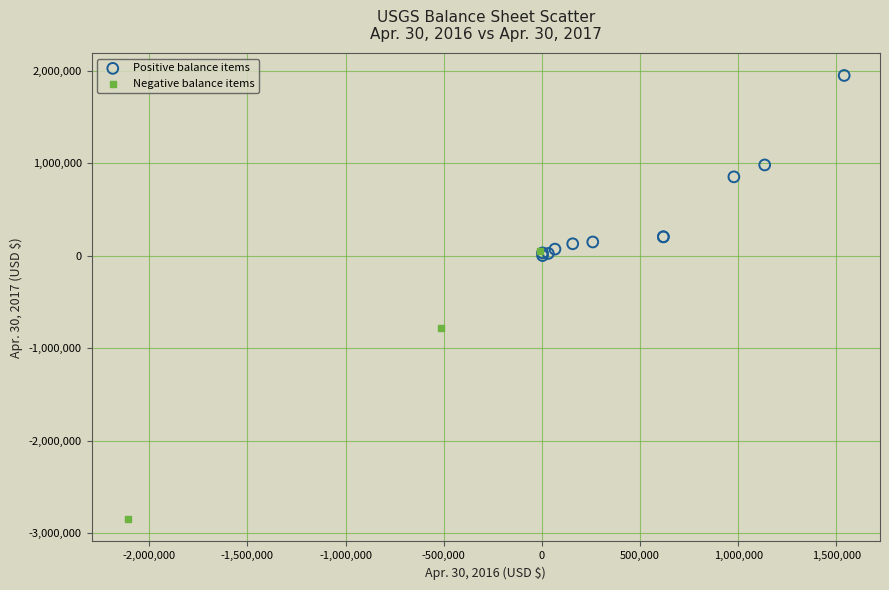

Which series contains the highest Y value?

Positive balance items